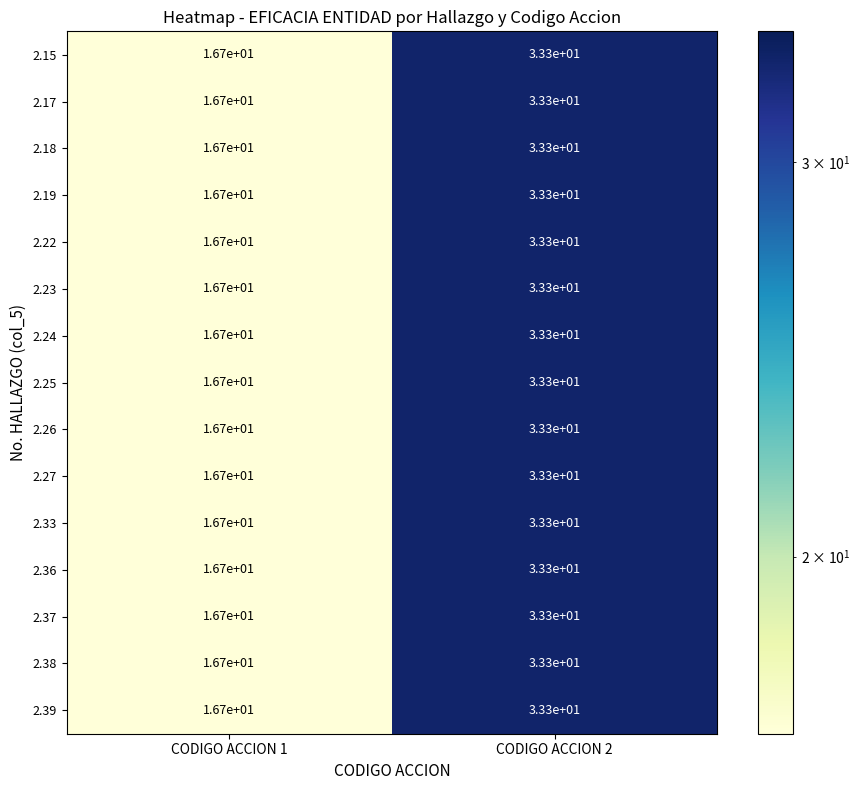

The value of 2.18 at CODIGO ACCION 2 is 49.6. True or false?

False